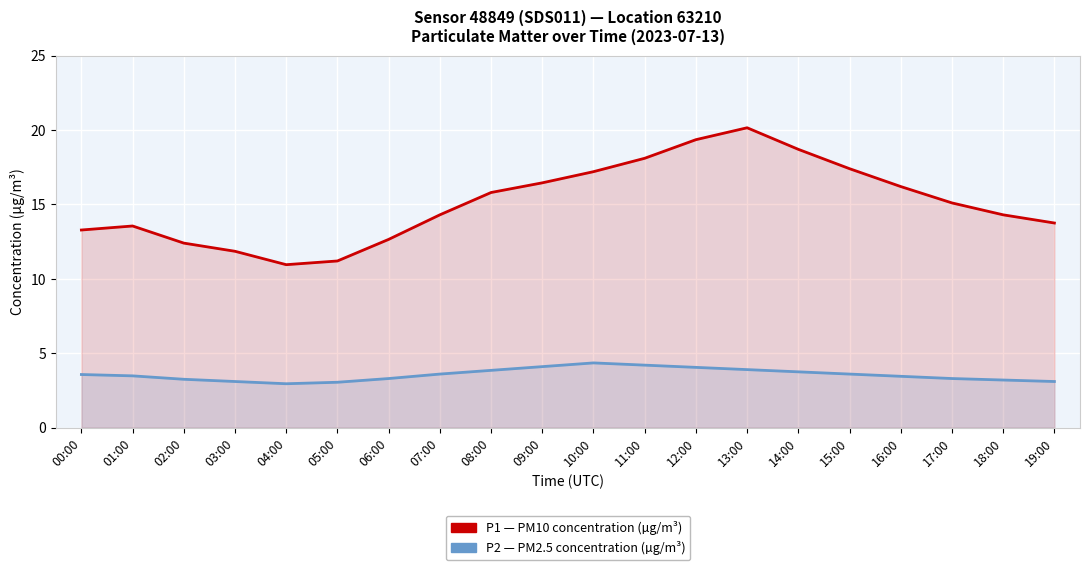

What is the difference between the maximum and minimum values in the P2 (PM2.5) series?

1.4